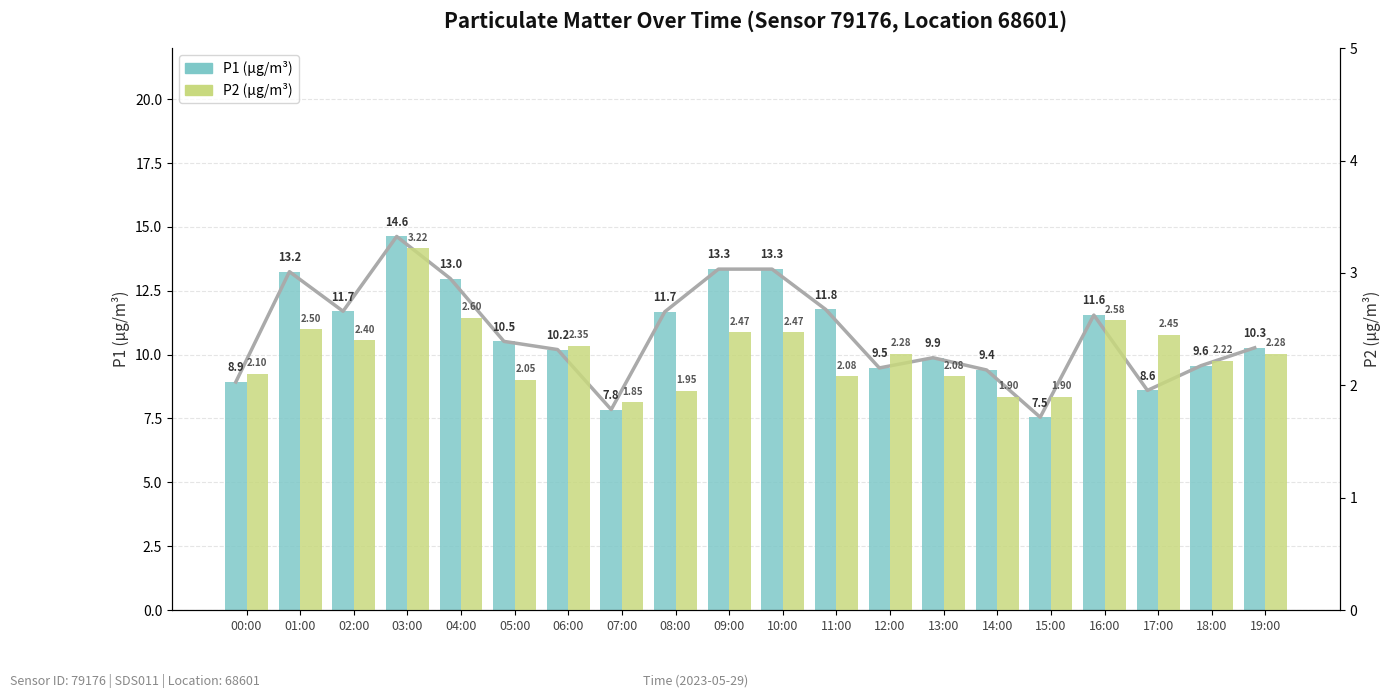

Are the bars grouped side by side (vs. stacked)?

Yes